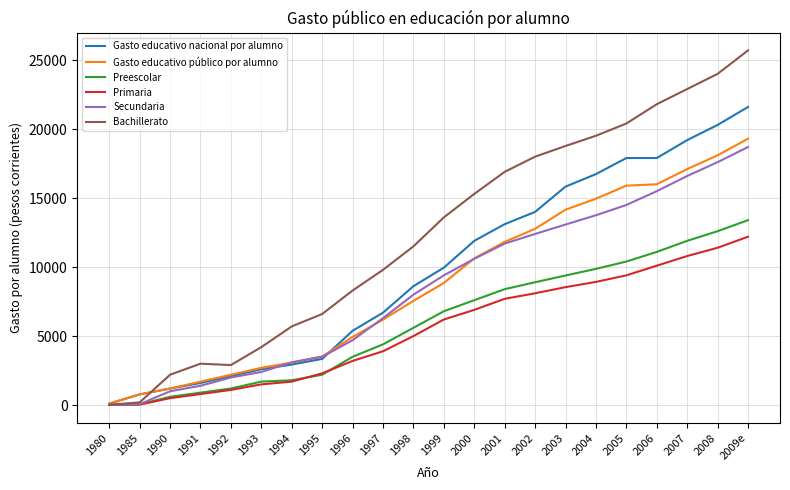

Which series has the largest range (max minus min)?

Bachillerato